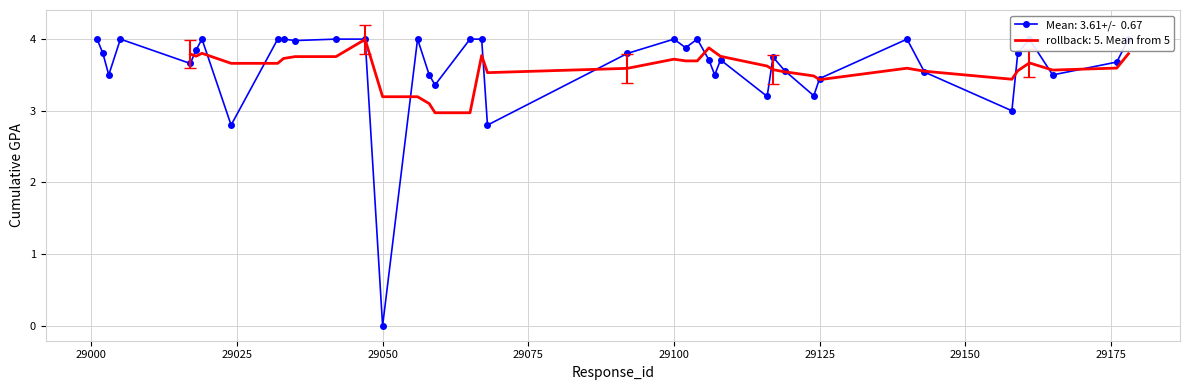

How many values are above zero?

39